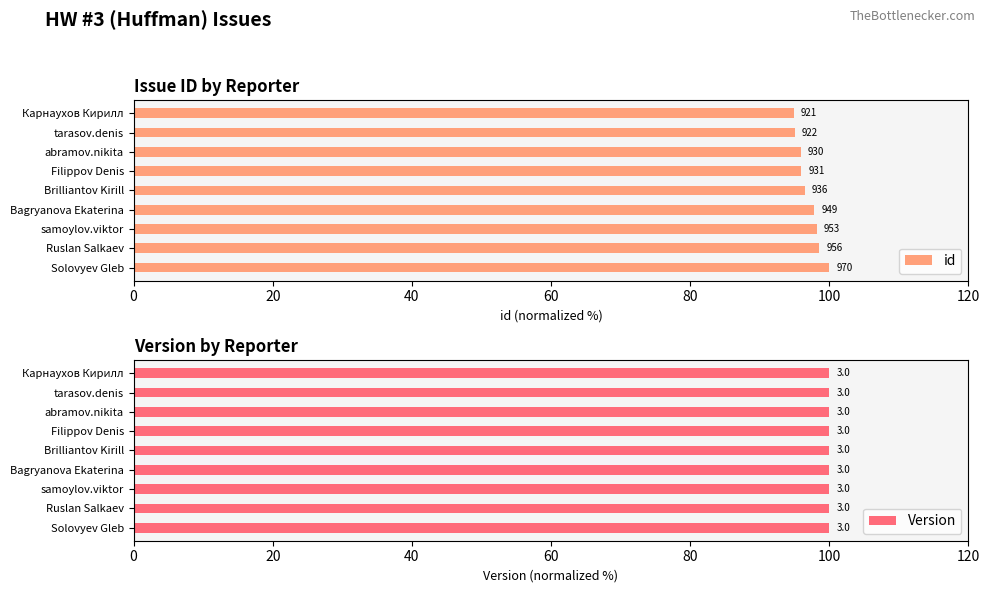

What is the value of the id bar at the 1st from the left?

94.9